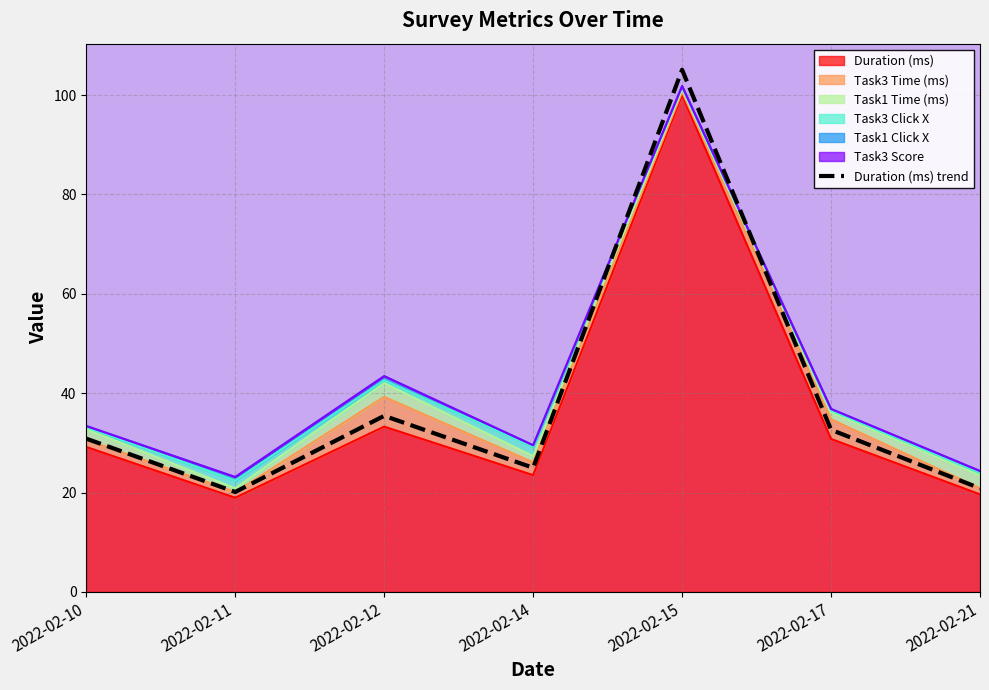

Where is the first local minimum?

2022-02-11